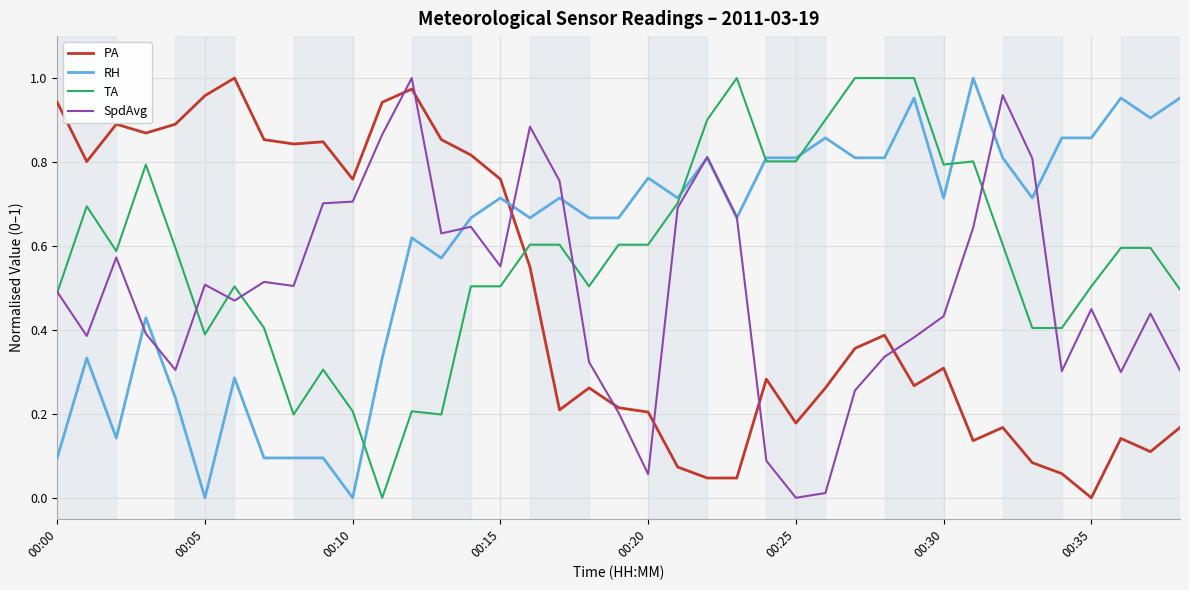

Which series ends up on top after the final intersection of RH and PA?

RH